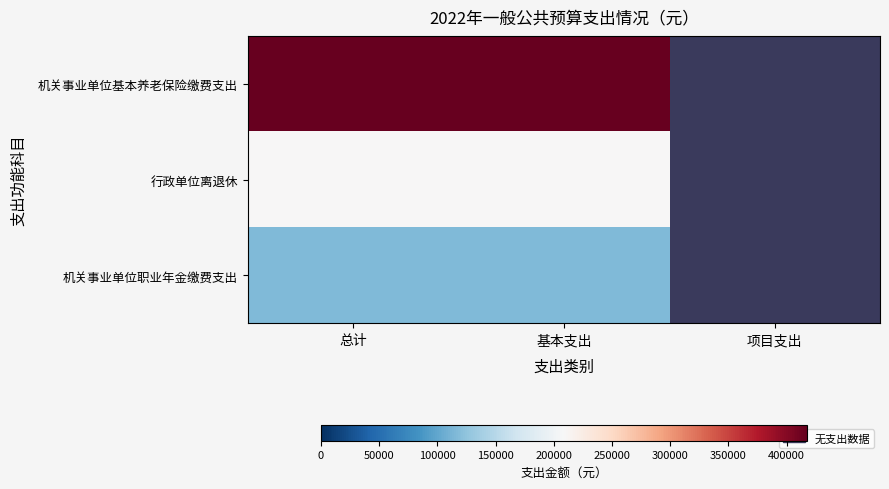

What is the total value across all series at 总计?

742381.0